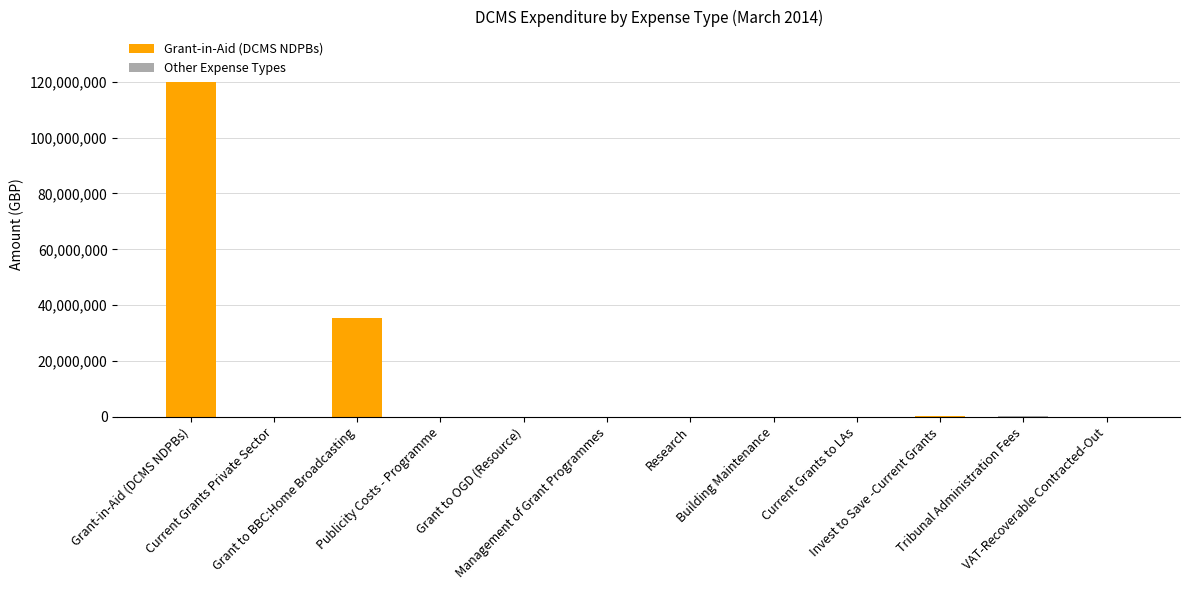

Does the chart contain any negative values?

No